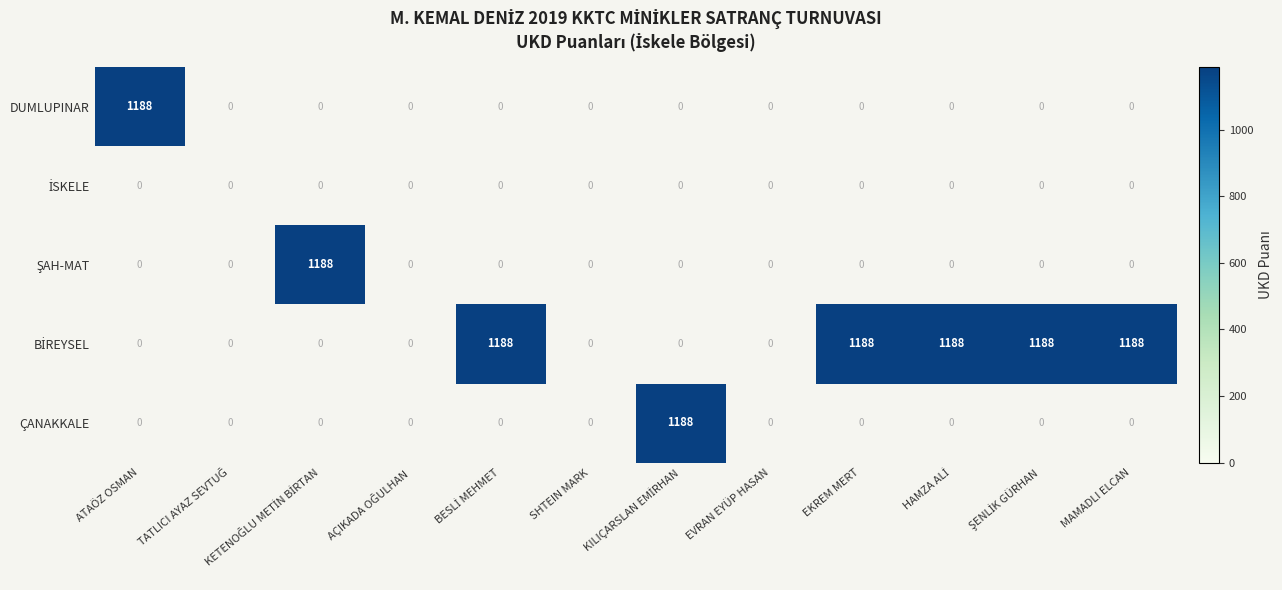

At which label does ŞAH-MAT reach its minimum?

ATAÖZ OSMAN